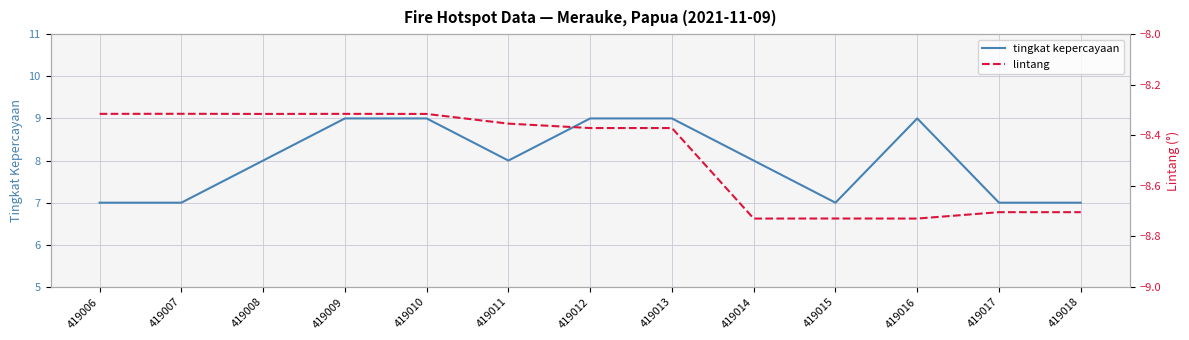

Reading left to right, transcribe all the data shown in this chart.

tingkat kepercayaan: 7.0	7.0	8.0	9.0	9.0	8.0	9.0	9.0	8.0	7.0	9.0	7.0	7.0
lintang: -8.3	-8.3	-8.3	-8.3	-8.3	-8.4	-8.4	-8.4	-8.7	-8.7	-8.7	-8.7	-8.7